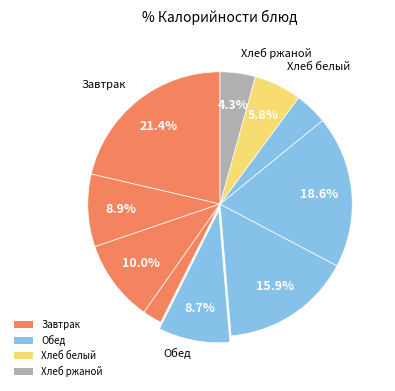

Count the number of slices in the pie.

10